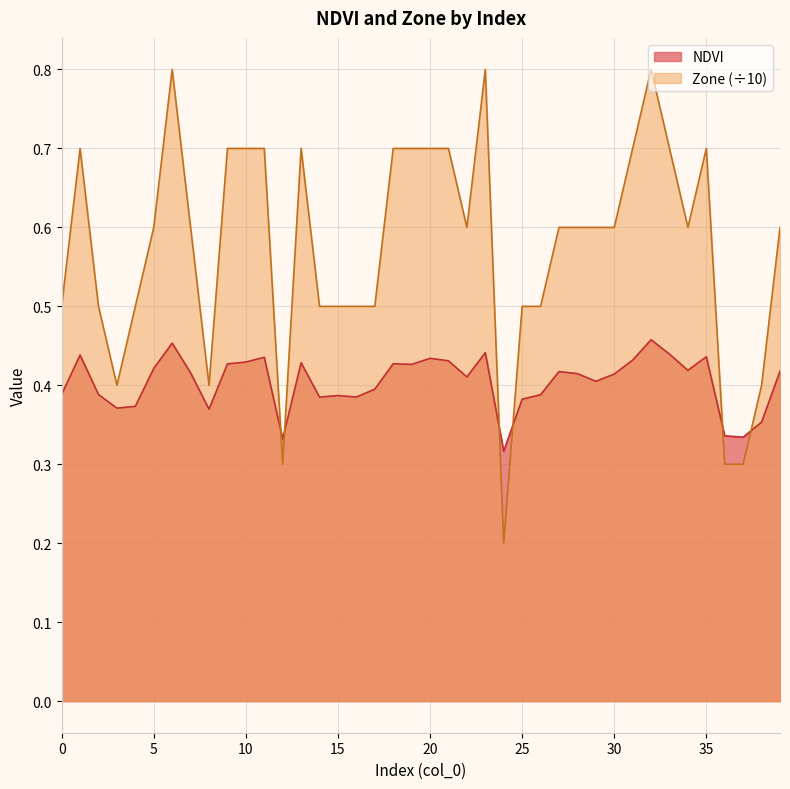

In NDVI, how many points are lower than both neighbors (excluding endpoints)?

11